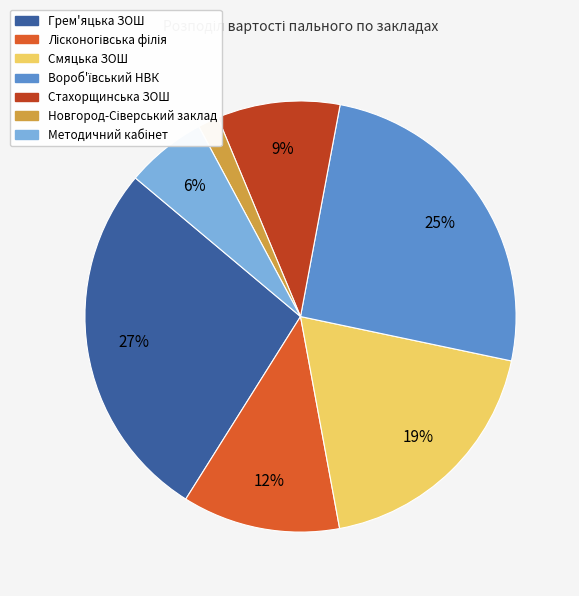

Does any single category account for the majority?

No